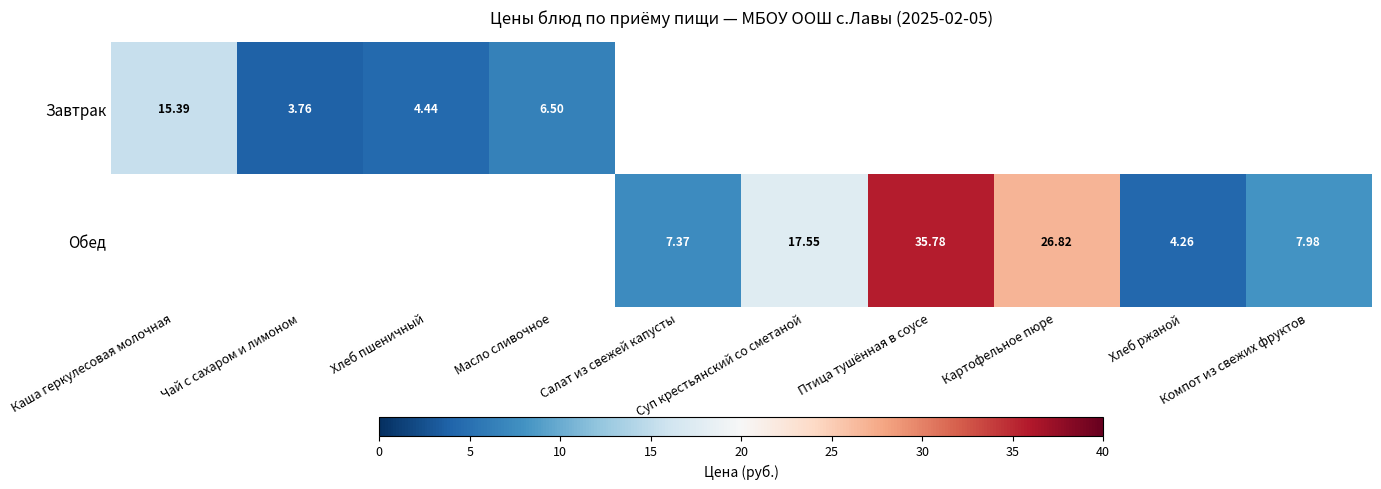

How many categories are shown in the chart?

10